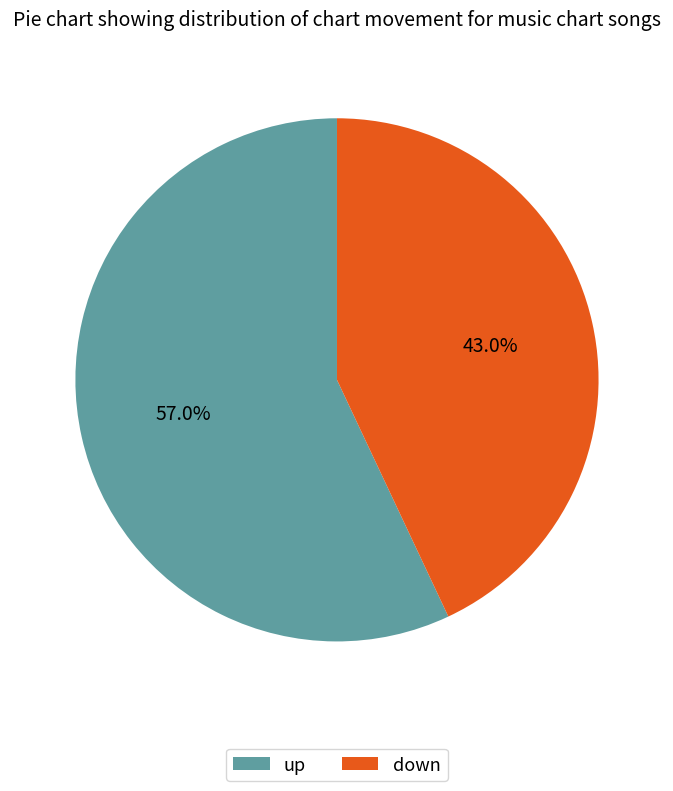

Which category has the biggest portion of the pie?

up